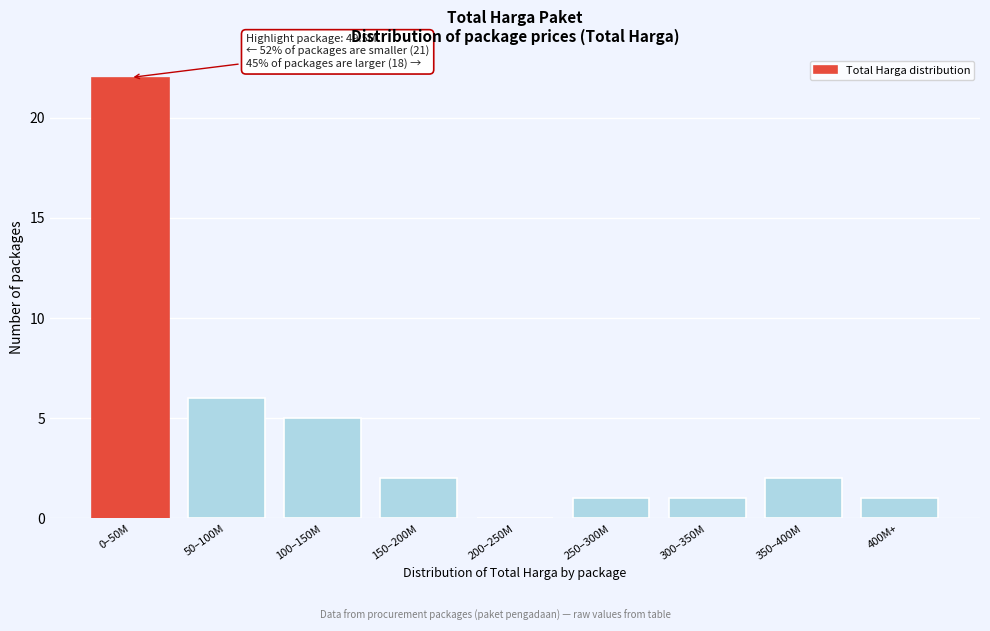

Reading left to right, list all the values displayed in this chart.

0–50M=22	50–100M=6	100–150M=5	150–200M=2	200–250M=0	250–300M=1	300–350M=1	350–400M=2	400M+=1